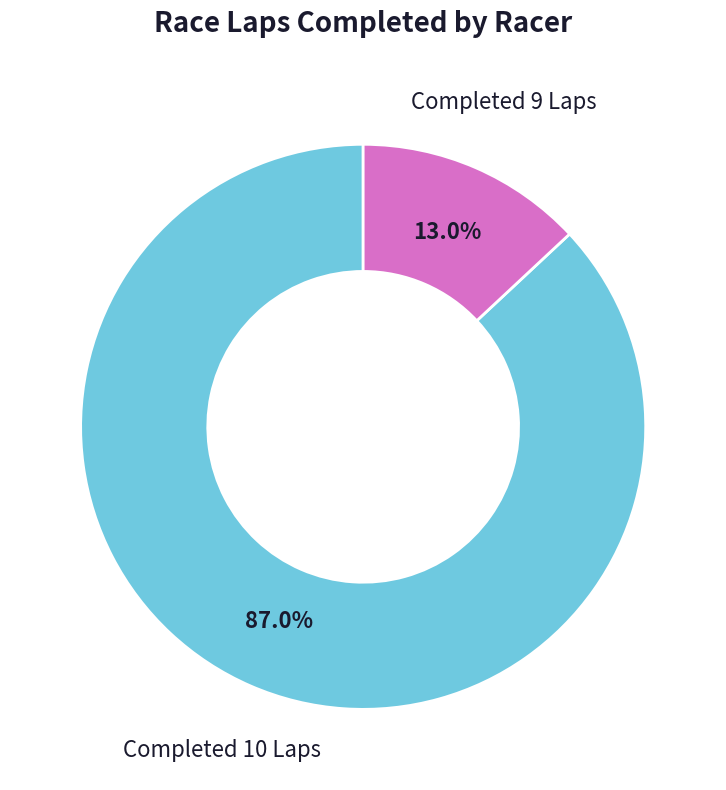

What is the majority slice?

Completed 10 Laps